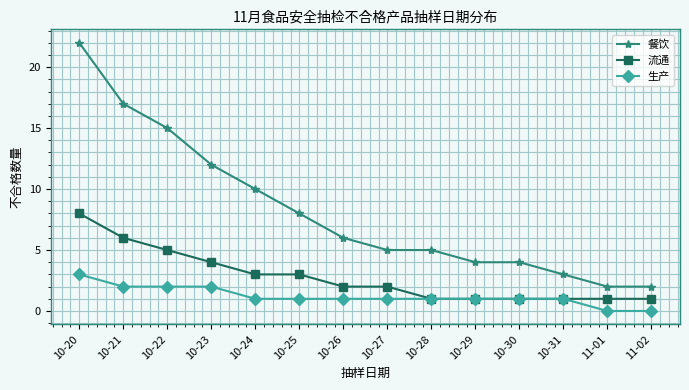

Rank the series by their average value, from highest to lowest.

餐饮, 流通, 生产